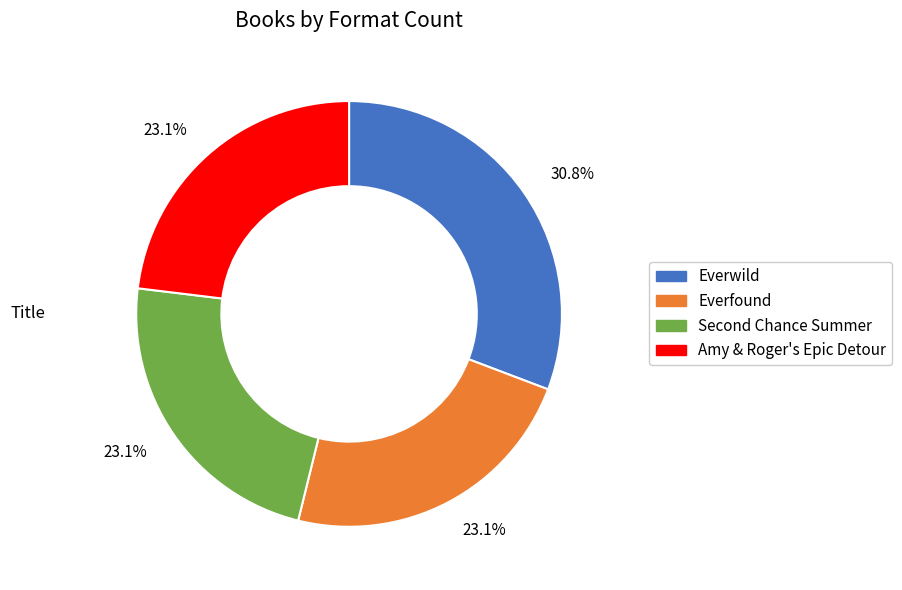

To the nearest percent, what is the average slice percentage?

25%